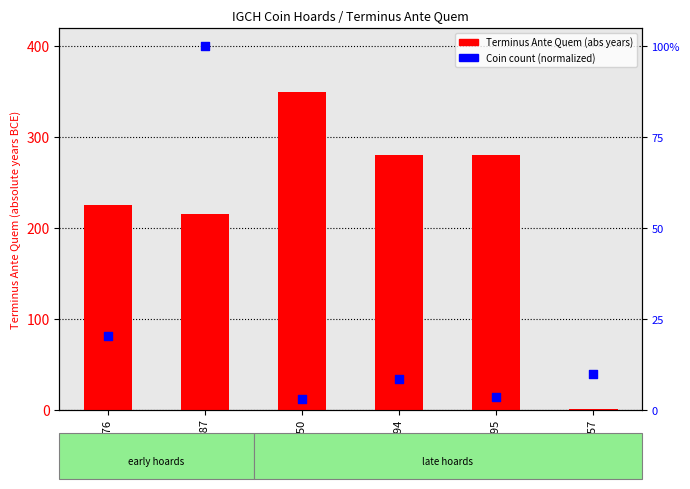

Which series reaches the maximum Y coordinate?

Terminus Ante Quem (abs)